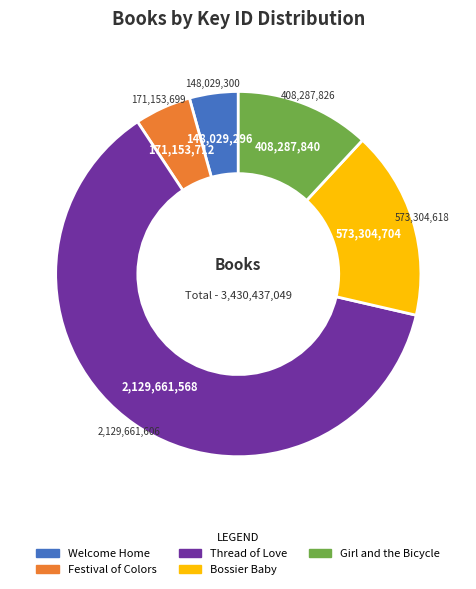

How many slices are in this pie chart?

5